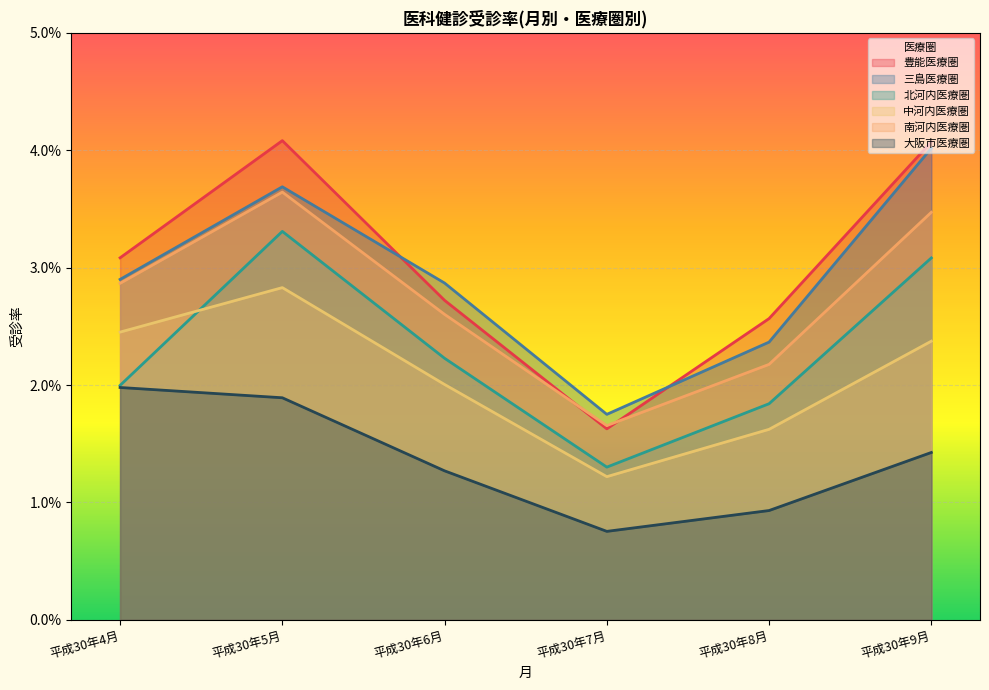

How many data points does each series have?

6